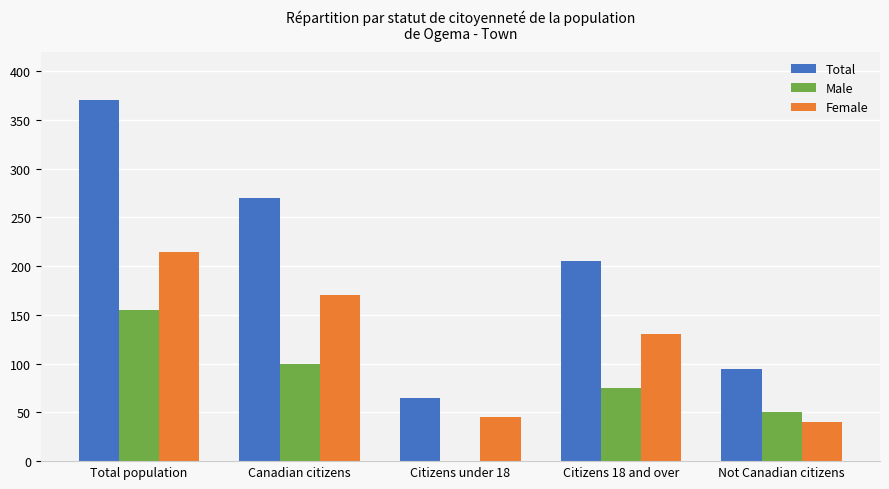

Is it true that Female equals 40 at Not Canadian citizens?

True